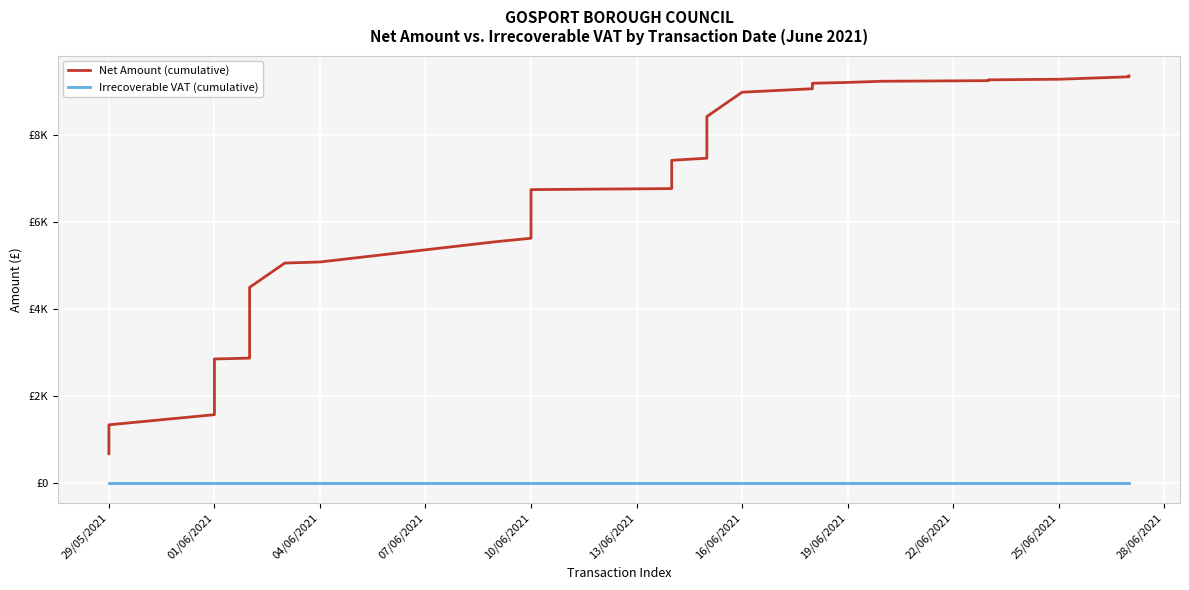

Count the number of categories in the chart.

40